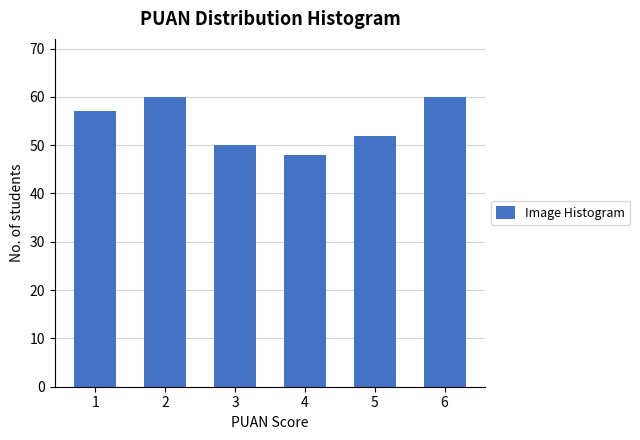

Reading left to right, what are all the values shown in this chart?

1=57	2=60	3=50	4=48	5=52	6=60